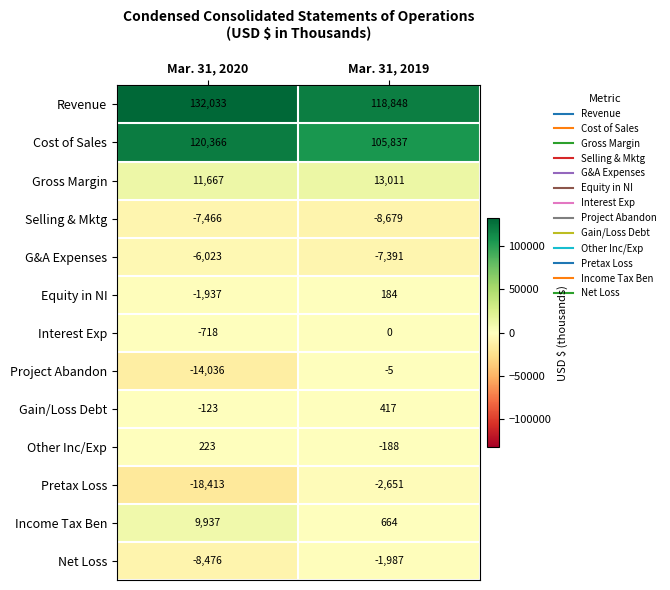

Reading left to right, extract all data points from this chart.

Revenue: Mar. 31, 2020=132033	Mar. 31, 2019=118848
Cost of Sales: Mar. 31, 2020=120366	Mar. 31, 2019=105837
Gross Margin: Mar. 31, 2020=11667	Mar. 31, 2019=13011
Selling & Mktg: Mar. 31, 2020=-7466	Mar. 31, 2019=-8679
G&A Expenses: Mar. 31, 2020=-6023	Mar. 31, 2019=-7391
Equity in NI: Mar. 31, 2020=-1937	Mar. 31, 2019=184
Interest Exp: Mar. 31, 2020=-718	Mar. 31, 2019=0
Project Abandon: Mar. 31, 2020=-14036	Mar. 31, 2019=-5
Gain/Loss Debt: Mar. 31, 2020=-123	Mar. 31, 2019=417
Other Inc/Exp: Mar. 31, 2020=223	Mar. 31, 2019=-188
Pretax Loss: Mar. 31, 2020=-18413	Mar. 31, 2019=-2651
Income Tax Ben: Mar. 31, 2020=9937	Mar. 31, 2019=664
Net Loss: Mar. 31, 2020=-8476	Mar. 31, 2019=-1987